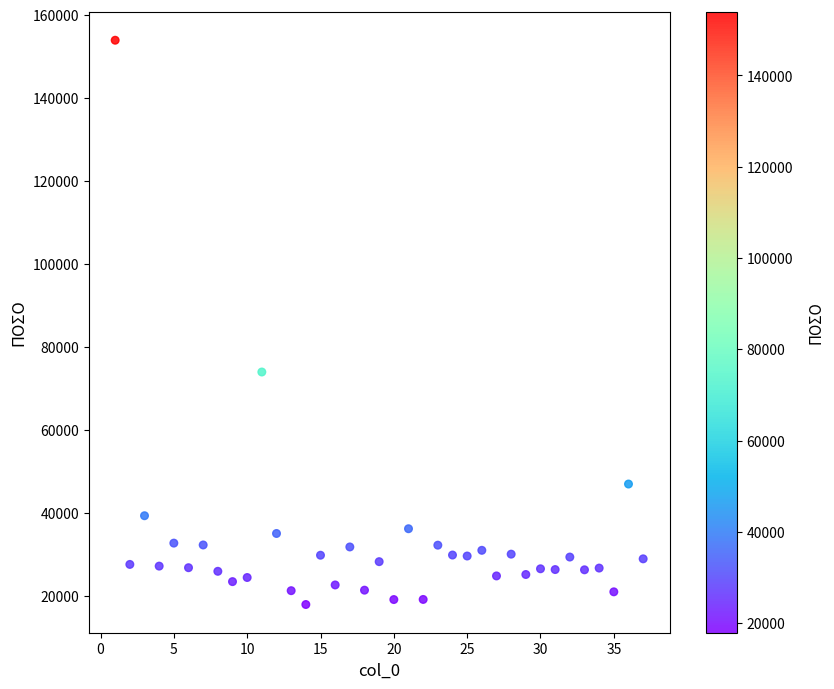

What is the range of Y values (max minus min)?

135968.2